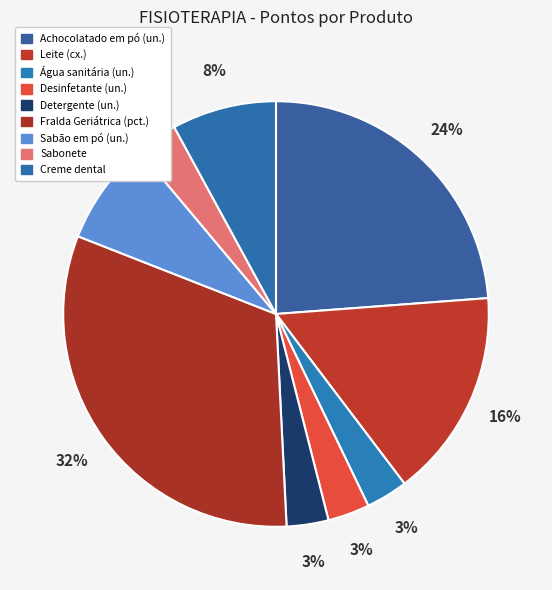

True or false: Fralda Geriátrica (pct.) accounts for 32% of the total.

True